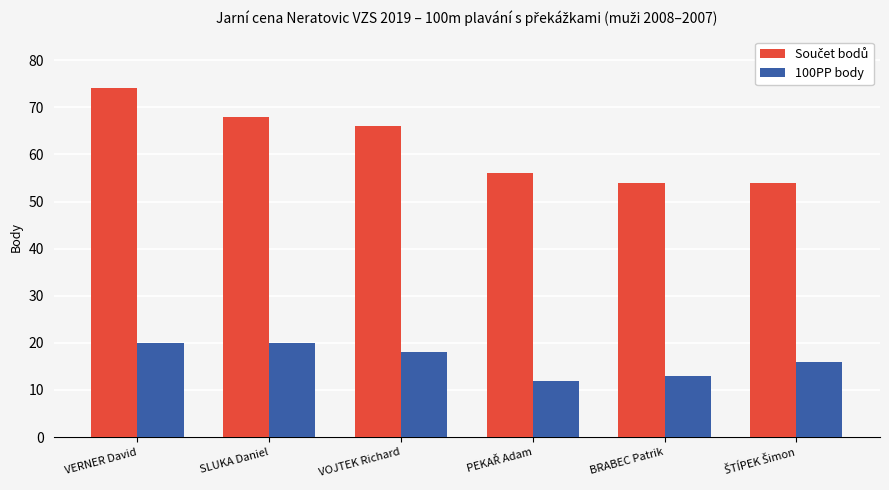

How many values in the 100PP body series are below 18?

3